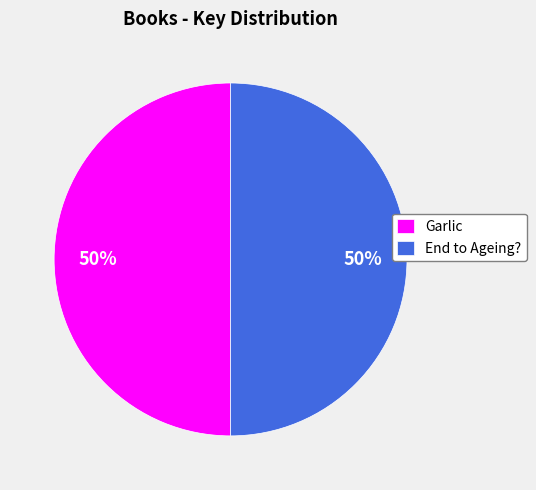

What percentage is the Garlic slice, to the nearest percent?

50%